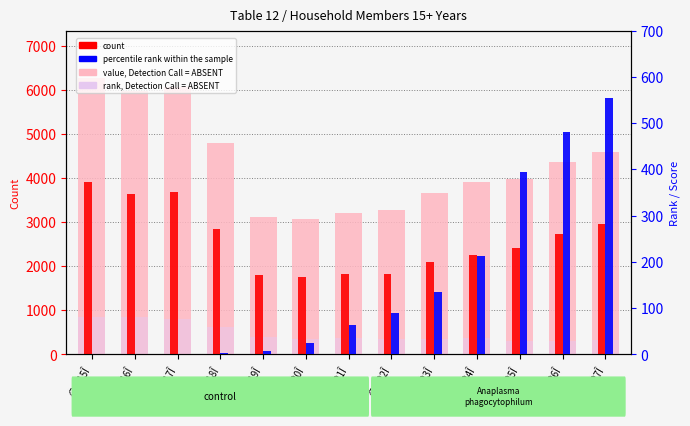

How many bars are there in total?

52